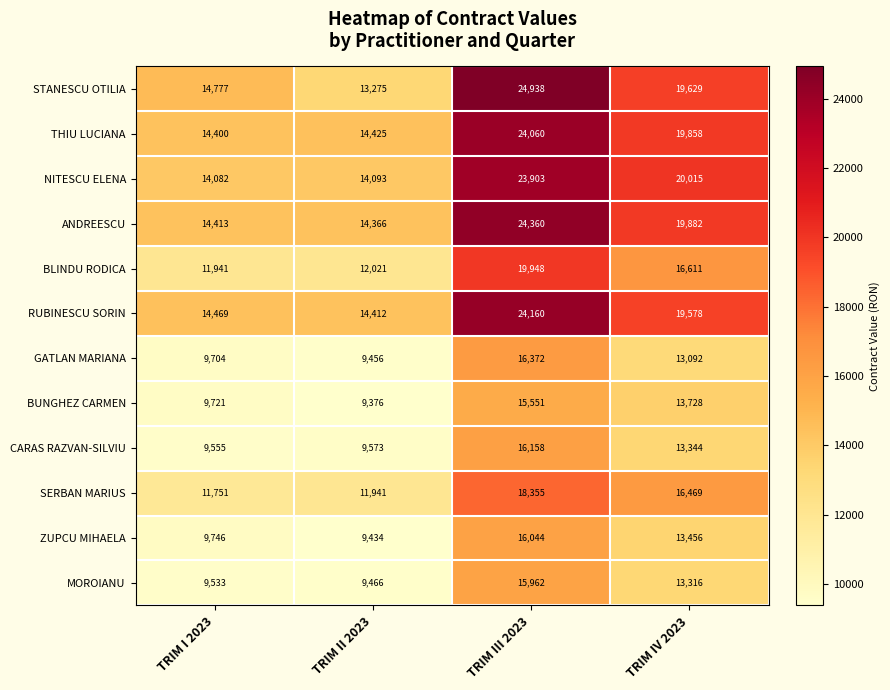

Which series has the widest spread of values?

STANESCU OTILIA